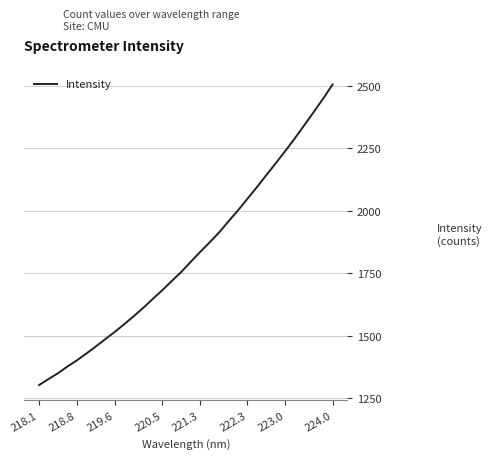

How many values are below 1794?

16